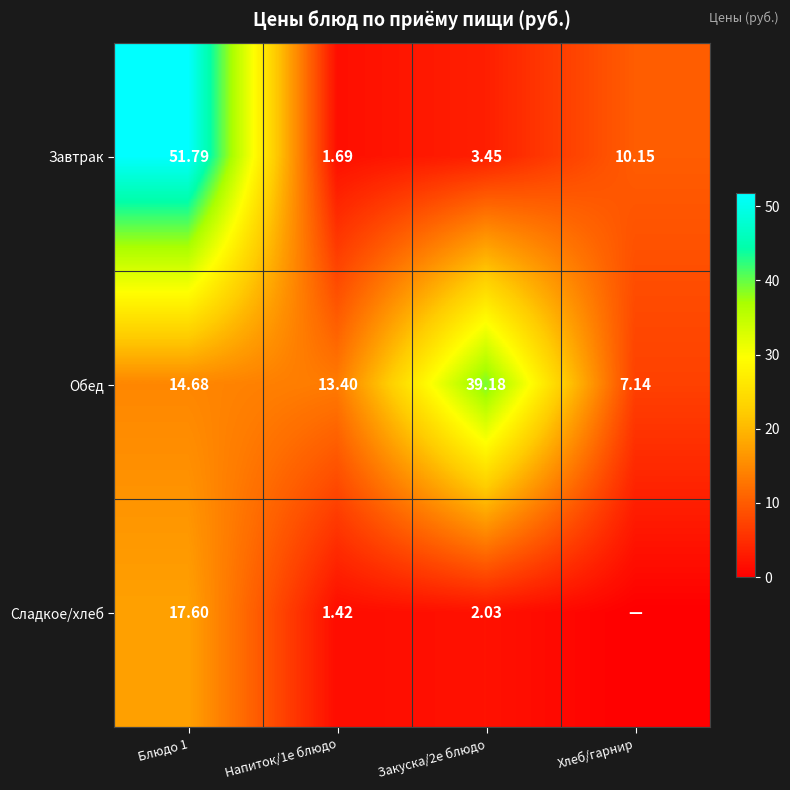

Between Напиток/1е блюдо and Закуска/2е блюдо, which series saw the biggest shift?

Обед